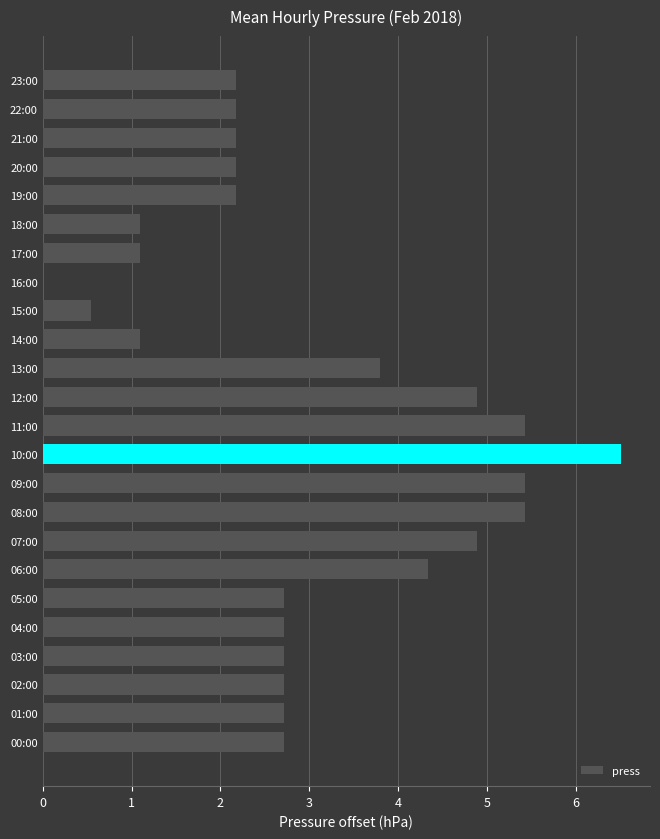

True or false: the data shows 2.7 at 05:00.

True